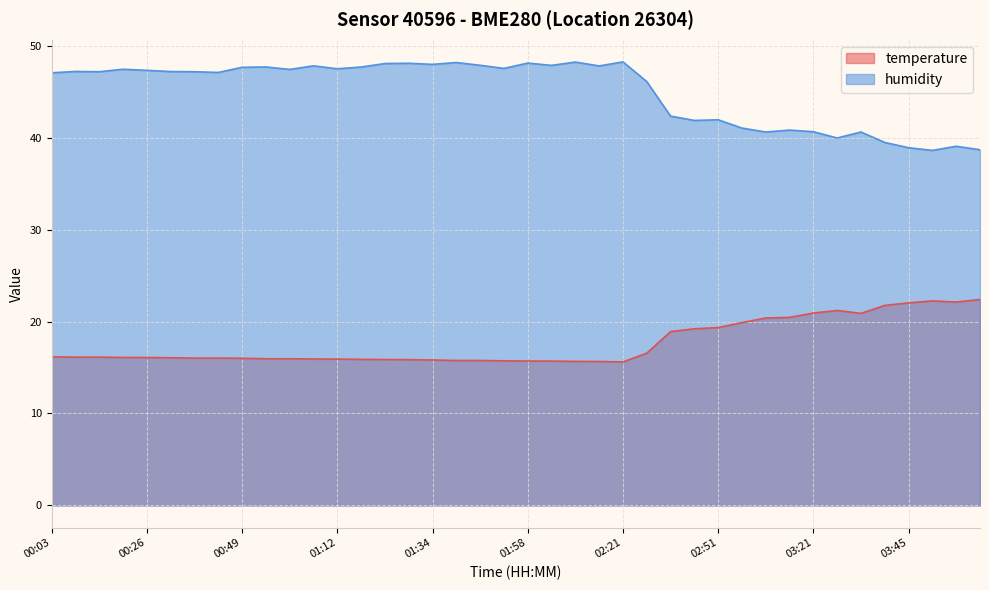

Is it true that humidity equals 48.1 at 01:29?

True